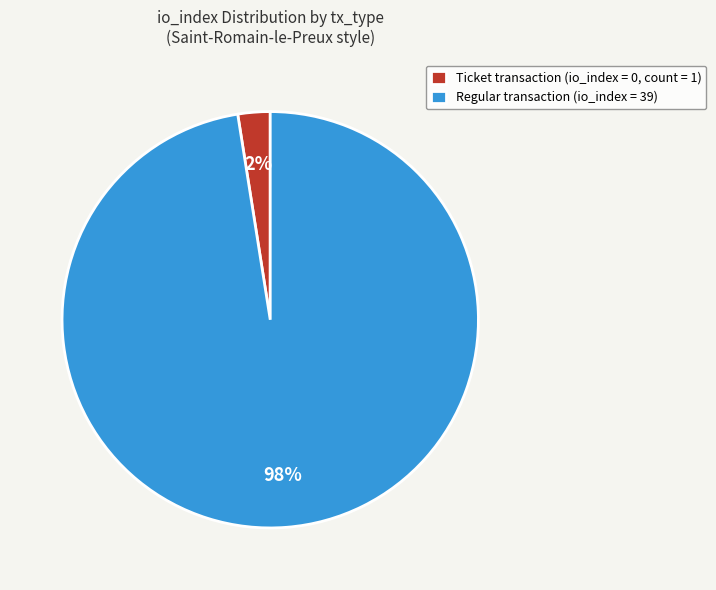

To the nearest percent, what is the average slice percentage?

50%